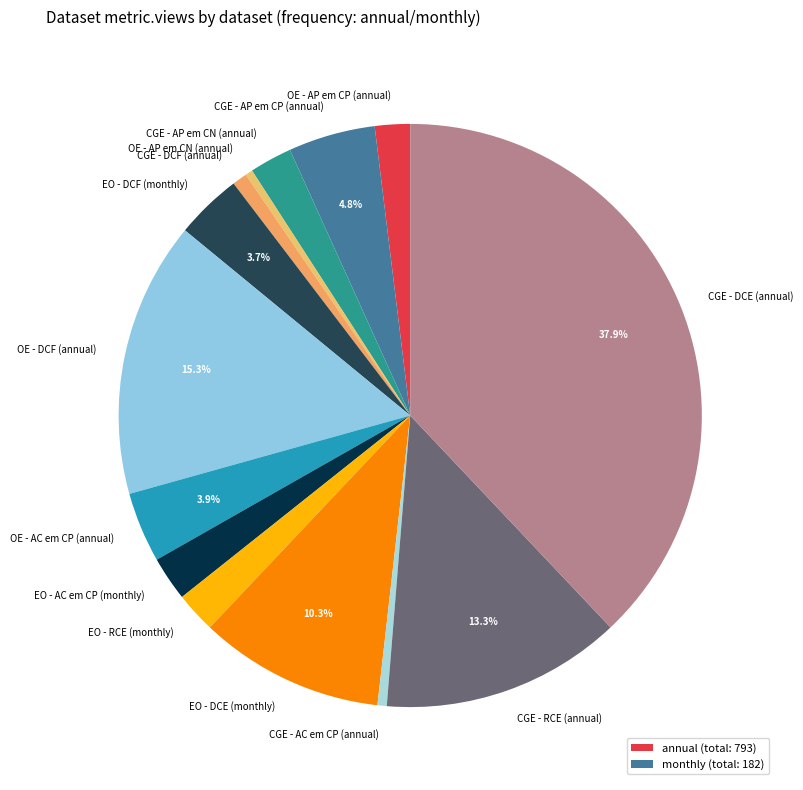

Is it true that CGE - AP em CP (annual) is 11% of the pie?

False